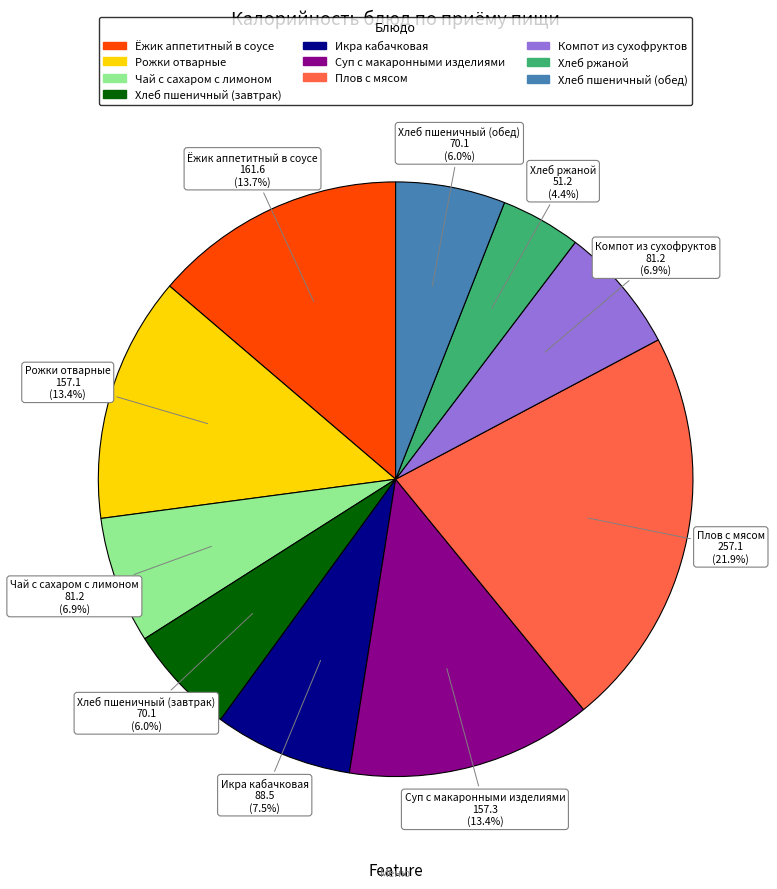

Is there any slice that represents more than half of the pie?

No